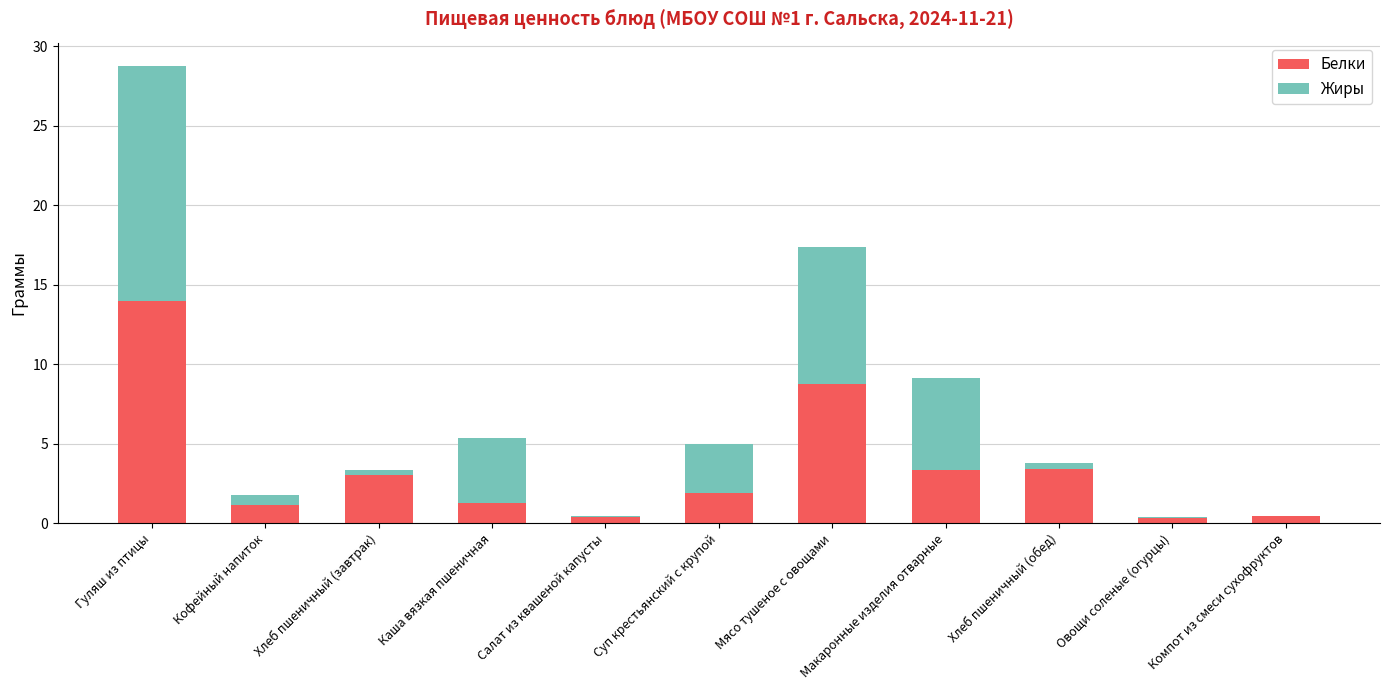

What is the total value across all series at Макаронные изделия отварные?

9.2